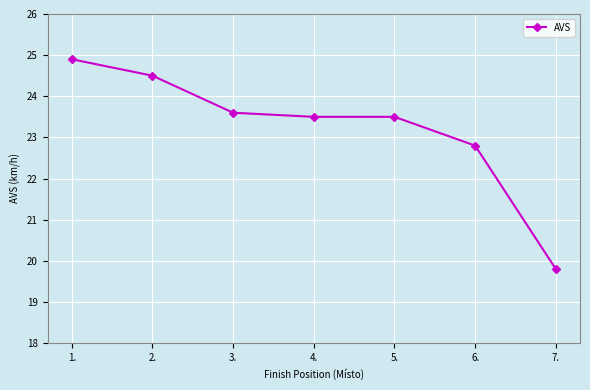

What is the sum of the values at 6. and 7.?

42.6